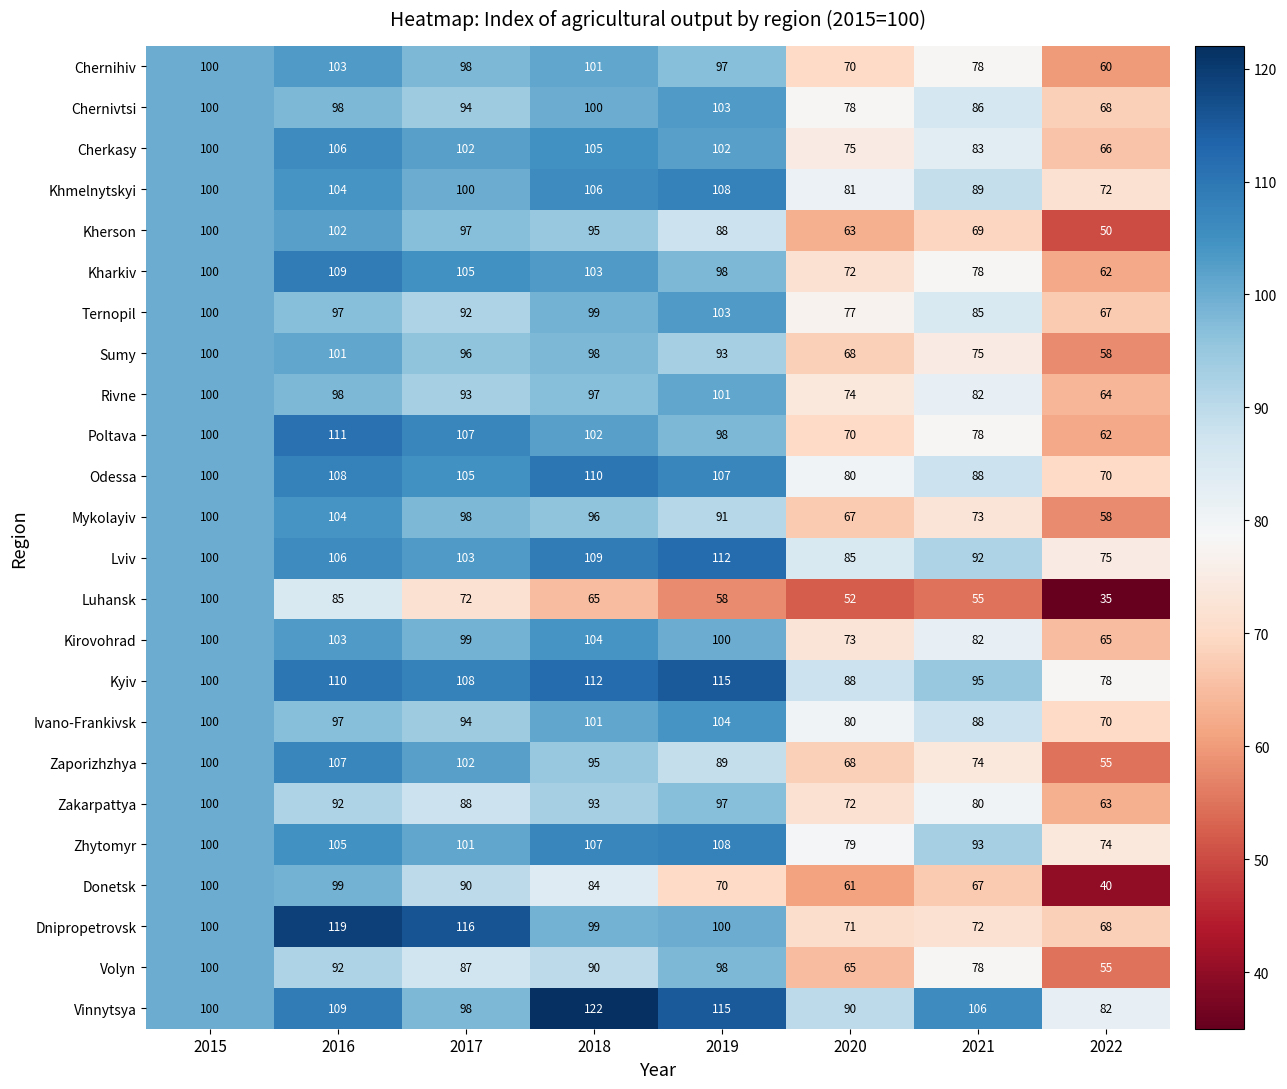

List the labels in order of Luhansk value, smallest first.

2022, 2020, 2021, 2019, 2018, 2017, 2016, 2015